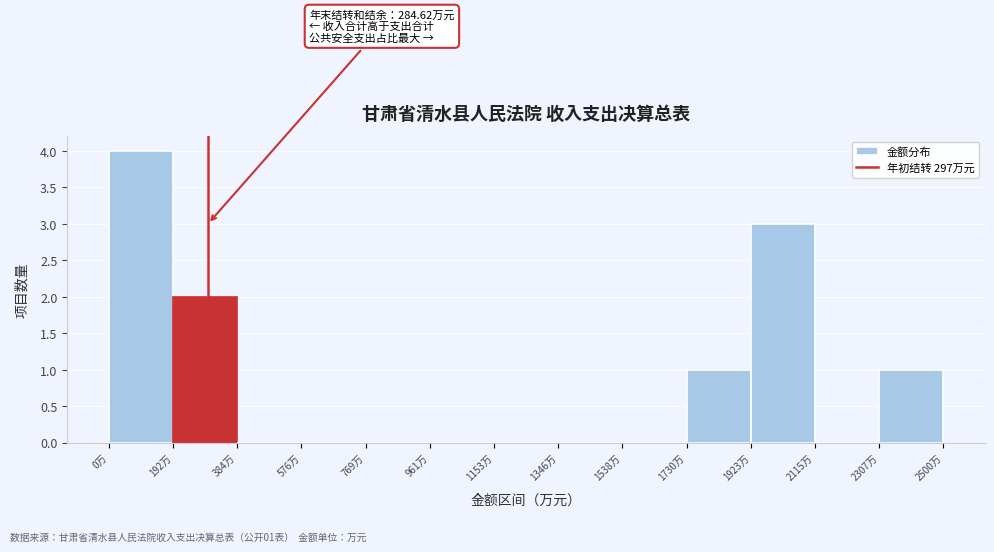

Which range on the x-axis has the tallest bar?

0 to 200